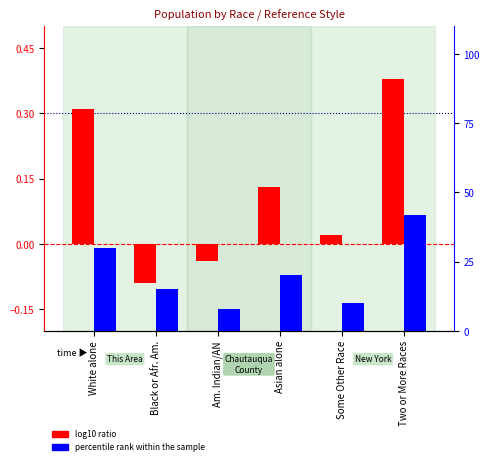

The percentile rank within the sample series shows 55.0 at Two or More Races. True or false?

False